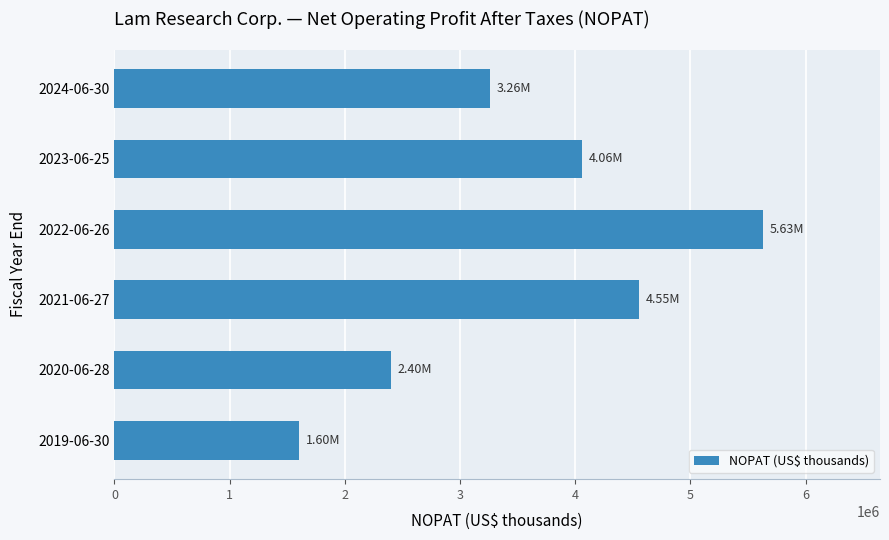

Which category has the lowest value across all series?

2019-06-30